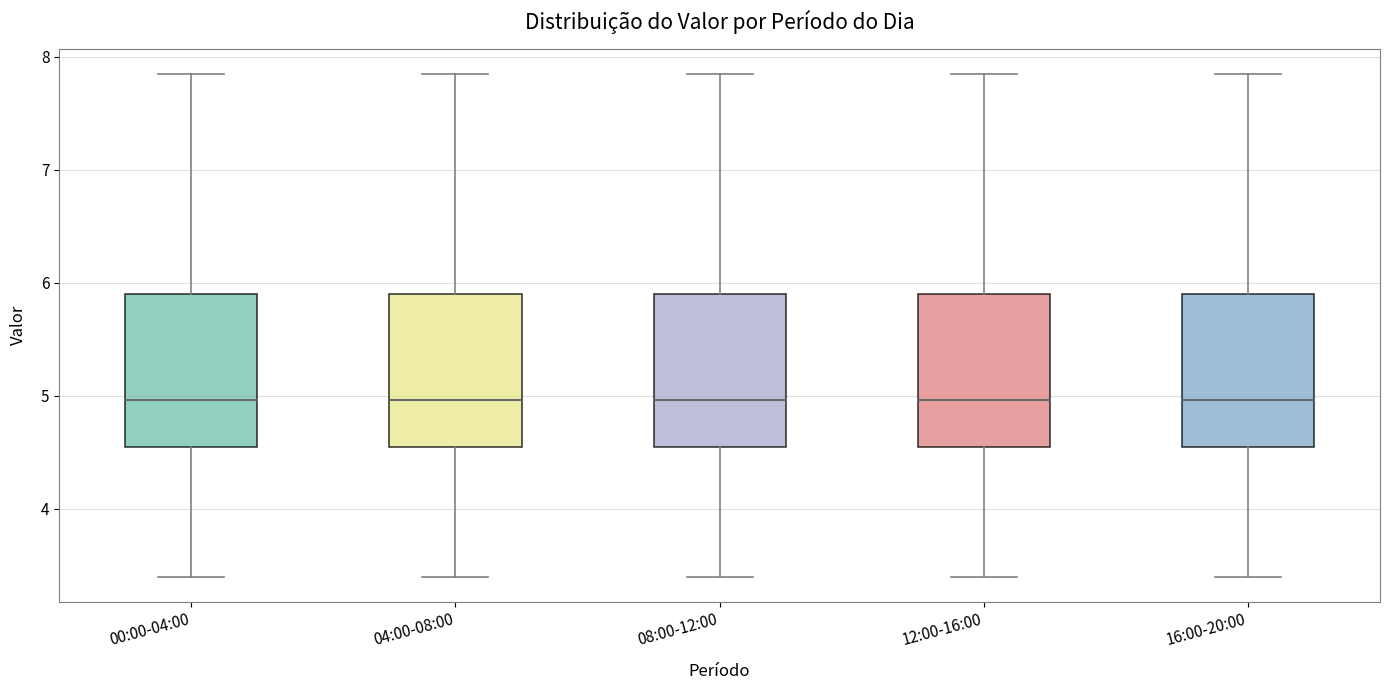

Where does the lower whisker of the box for 12:00-16:00 end on the y-axis? The values are not printed on the chart, so give them approximately, as read against the axis.

3.4